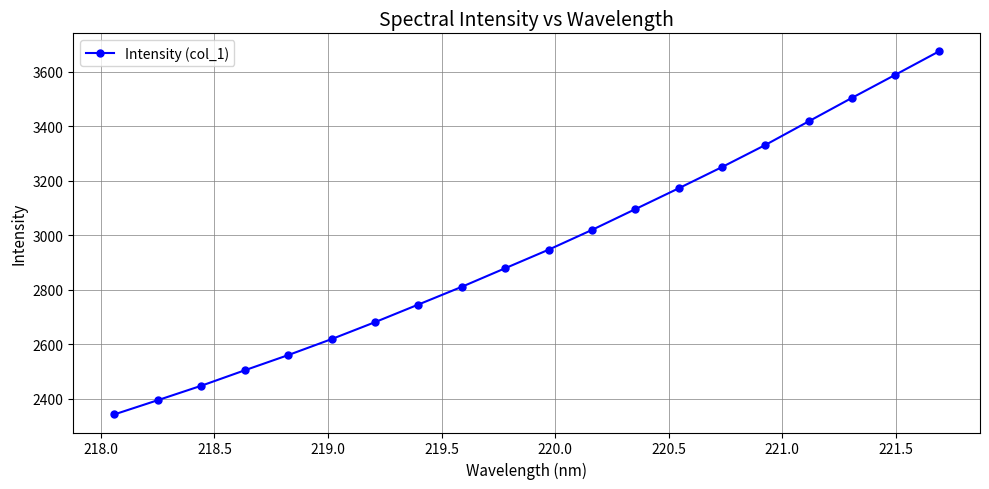

What is the greatest value displayed?

3673.7